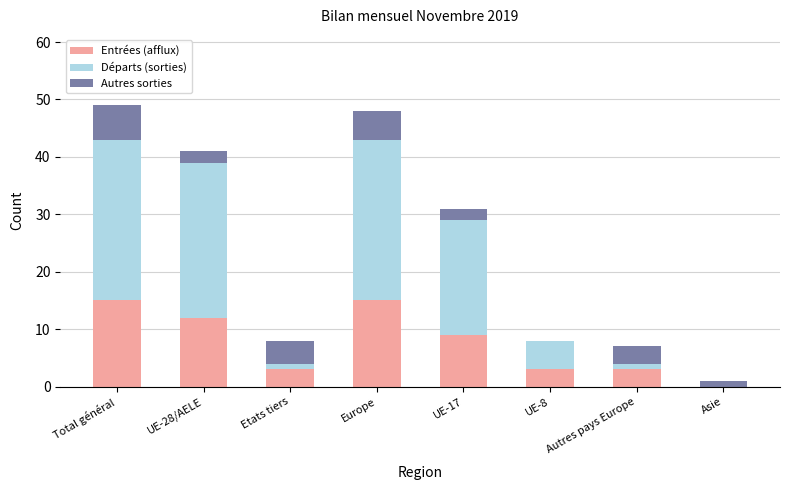

The Entrées (afflux) series shows -8 at Asie. True or false?

False